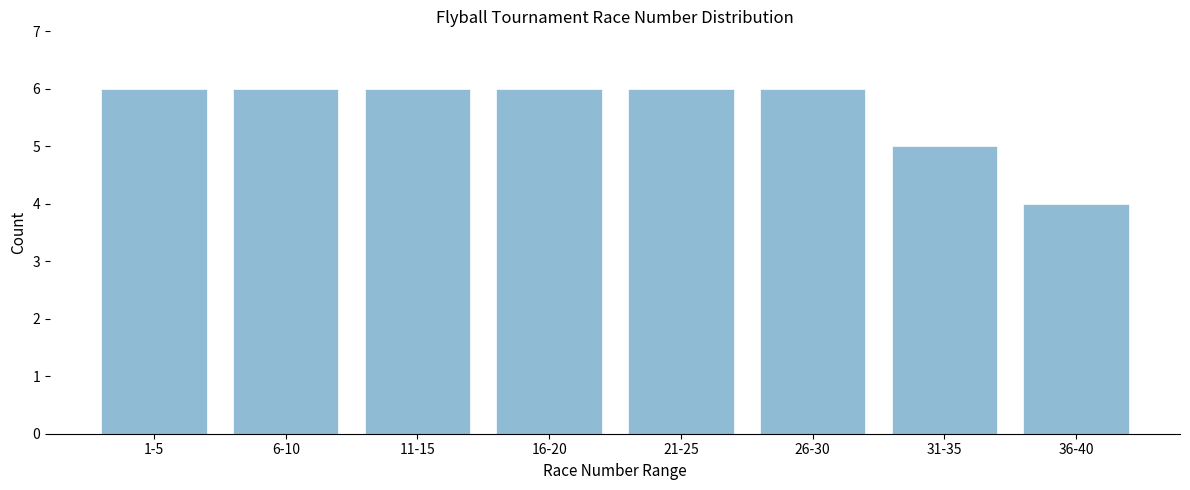

Reading left to right, what are all the values shown in this chart?

1-5=6	6-10=6	11-15=6	16-20=6	21-25=6	26-30=6	31-35=5	36-40=4